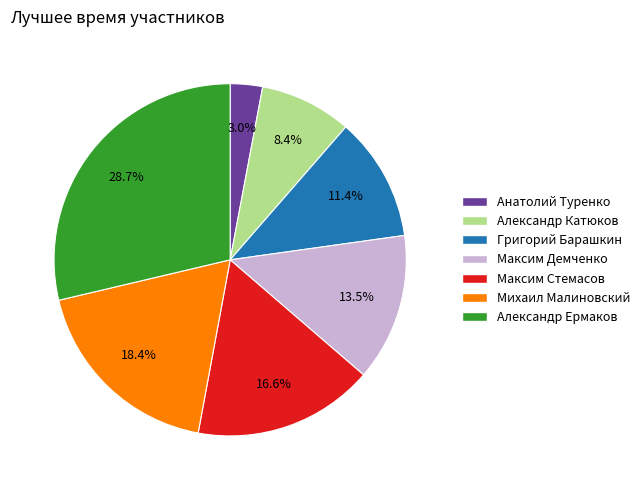

To the nearest percent, what percentage of the pie is Анатолий Туренко?

3%